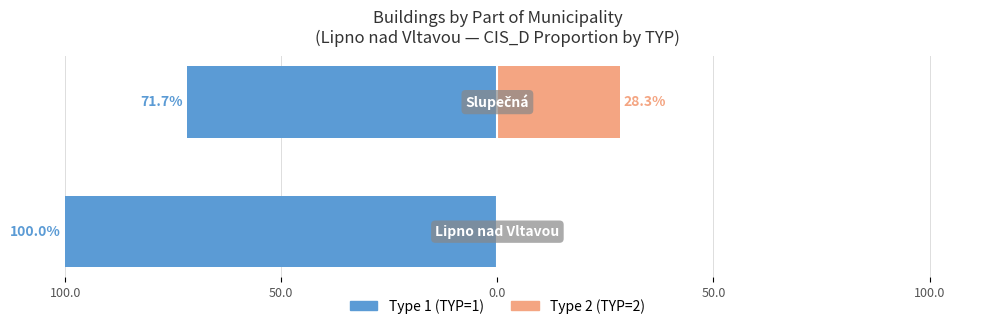

Reading right to left, transcribe all the data shown in this chart.

Type 1 (TYP=1): -71.7	-100.0
Type 2 (TYP=2): 28.3	0.0